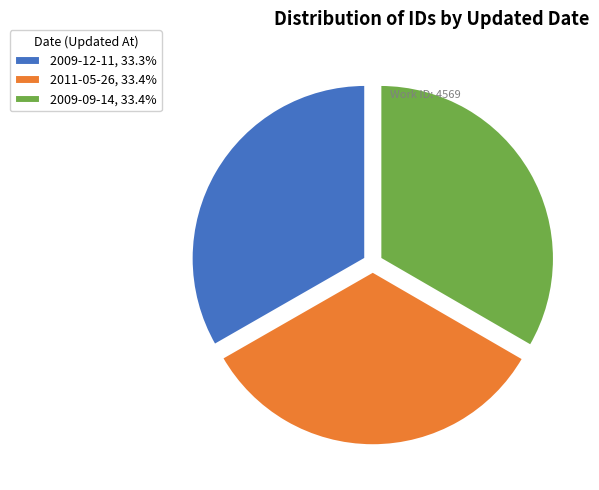

Is the sum of 2011-05-26, 33.4% and 2009-12-11, 33.3% greater than half?

Yes